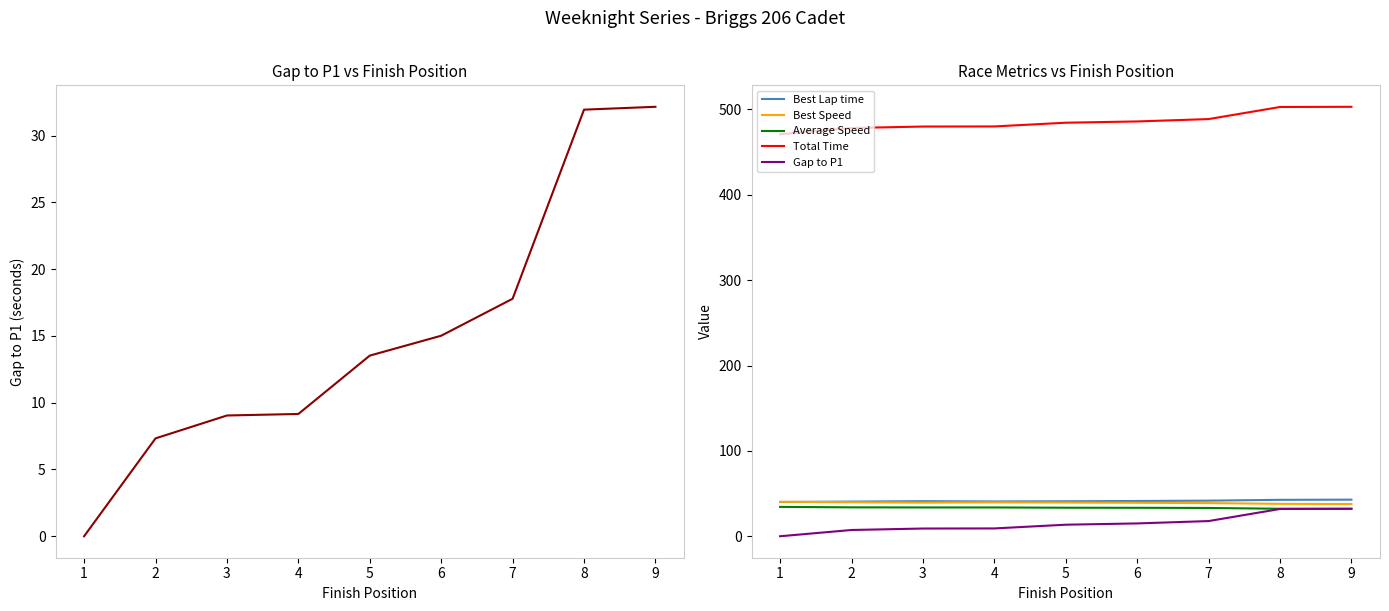

Between which two adjacent categories do Best Speed and Best Lap time first intersect?

1 and 2